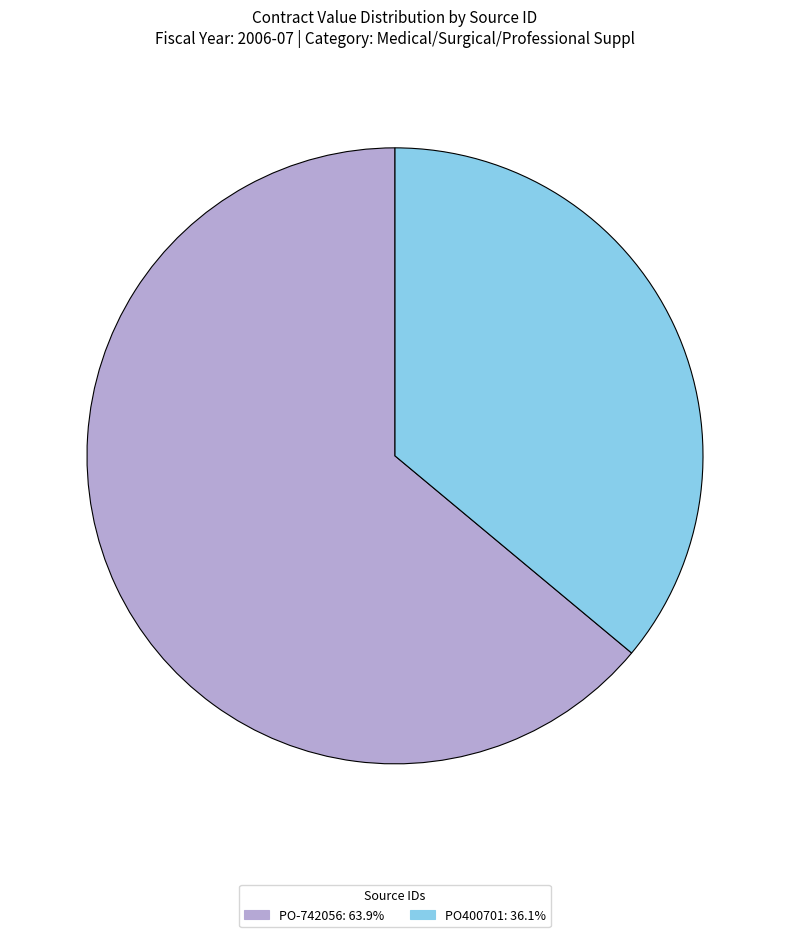

Do PO400701: 36.1% and PO-742056: 63.9% together represent more than half of the pie?

Yes